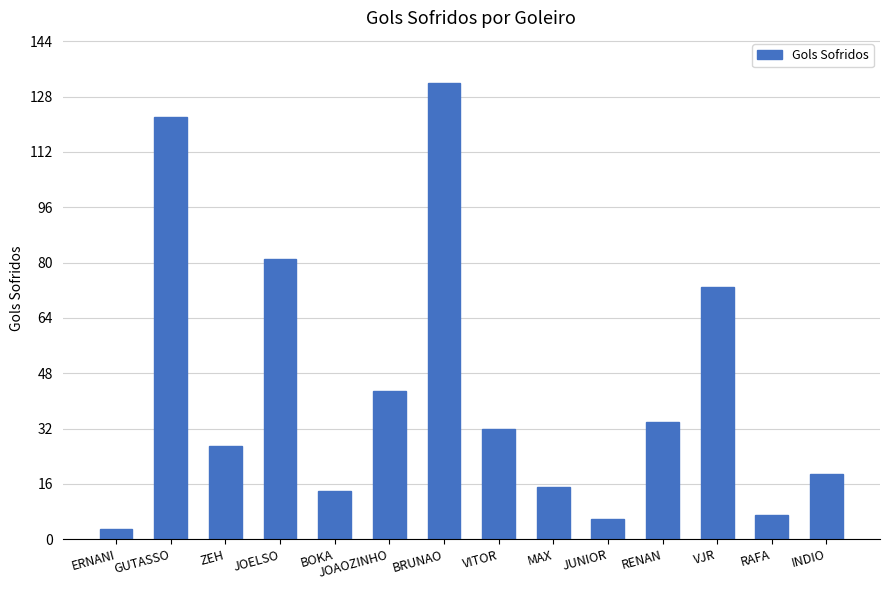

How many data points does each series have?

14